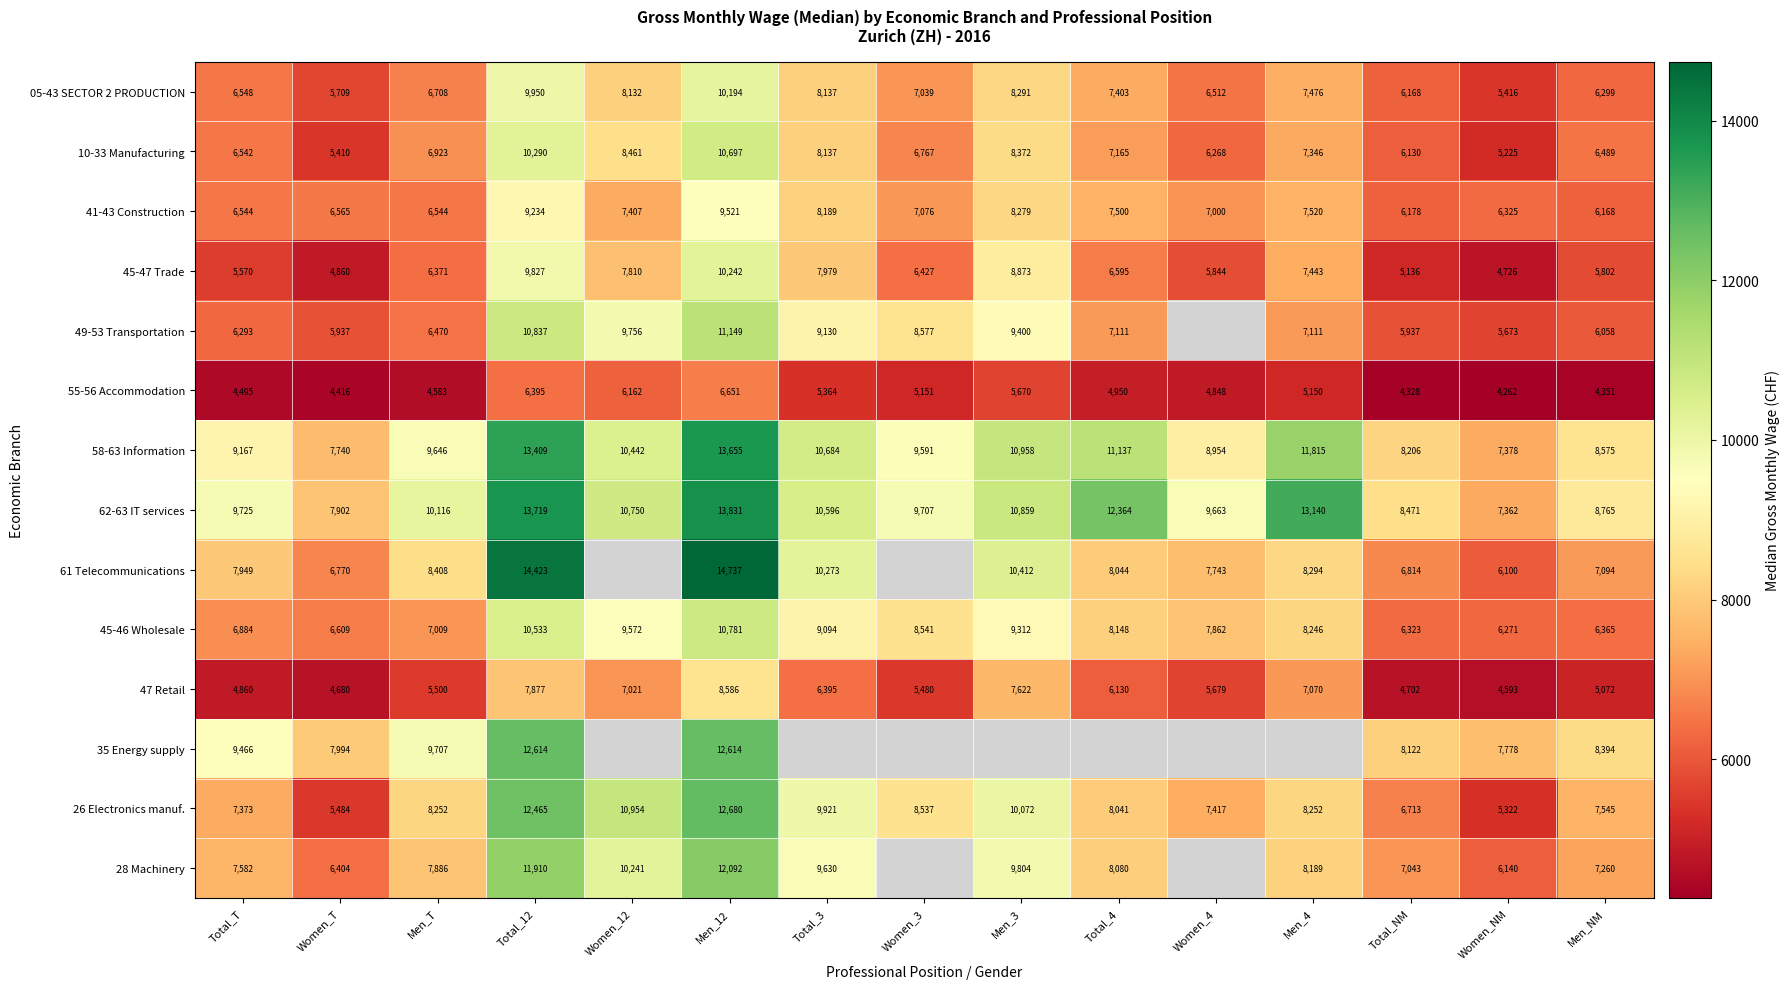

List the labels in order of 47 Retail value, largest first.

Men_12, Total_12, Men_3, Men_4, Women_12, Total_3, Total_4, Women_4, Men_T, Women_3, Men_NM, Total_T, Total_NM, Women_T, Women_NM